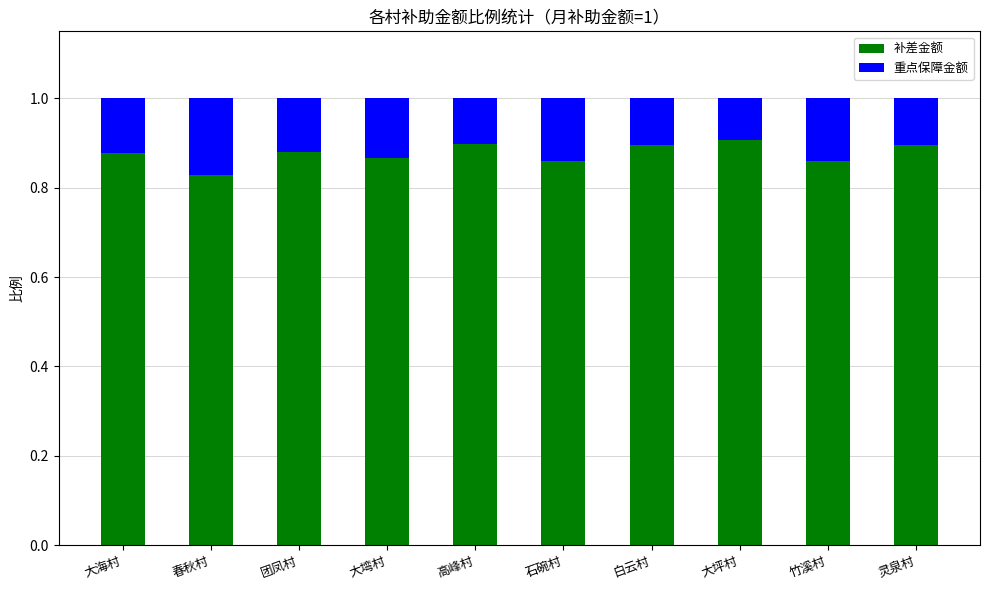

Is it true that 补差金额 equals 0.9 at 石碗村?

True